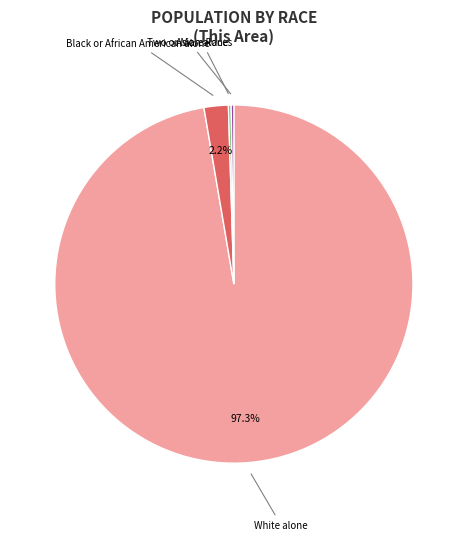

Which slice represents more than half of the pie?

White alone